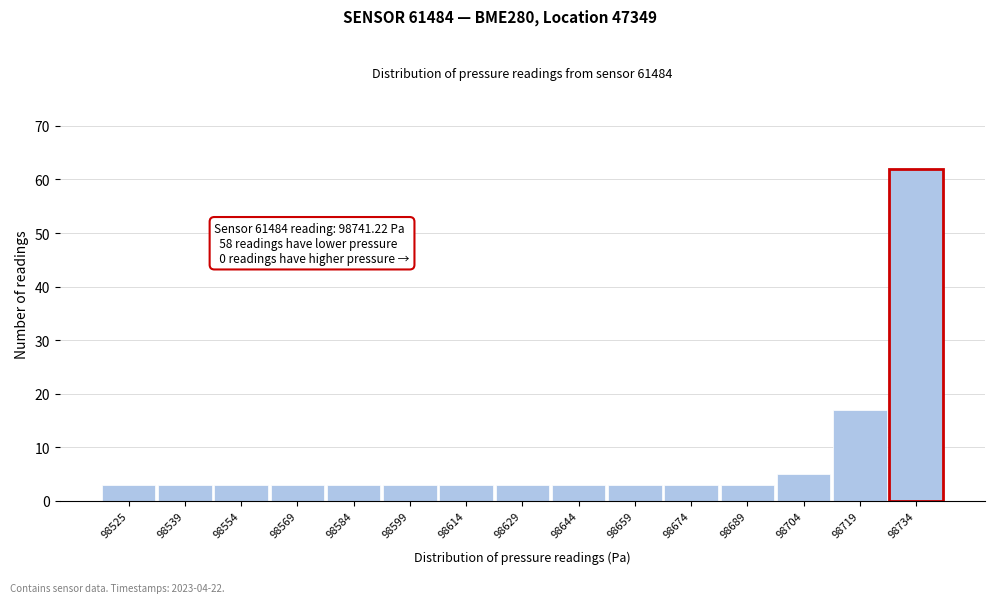

Reading left to right, transcribe all the data shown in this chart.

3	3	3	3	3	3	3	3	3	3	3	3	5	17	62